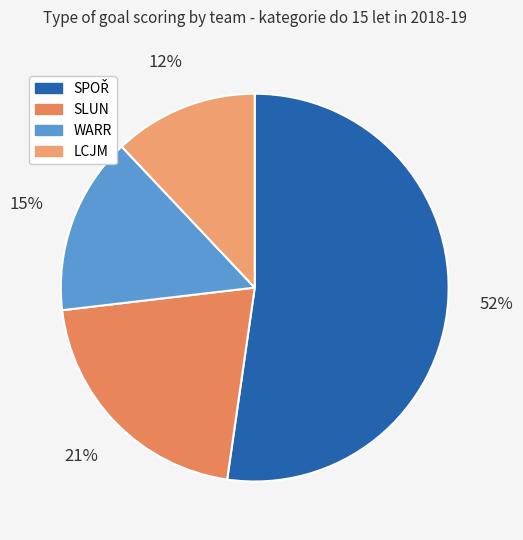

Count the number of slices in the pie.

4